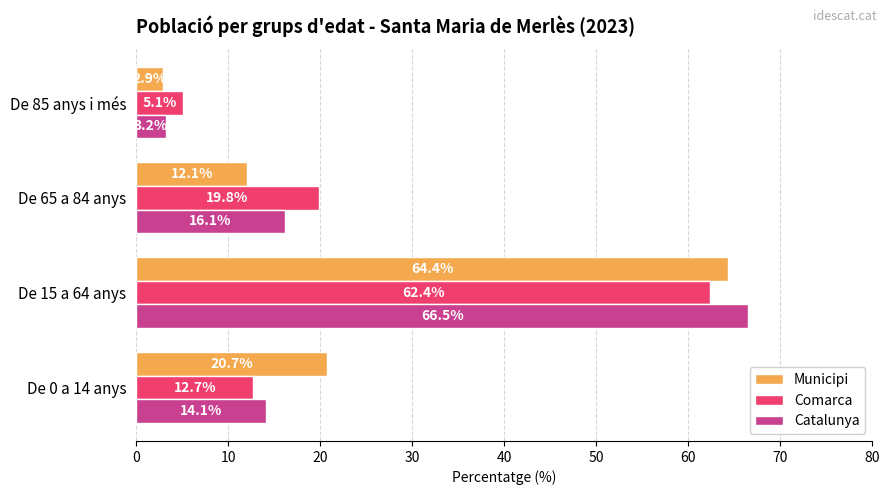

Which series has the largest range (max minus min)?

Catalunya